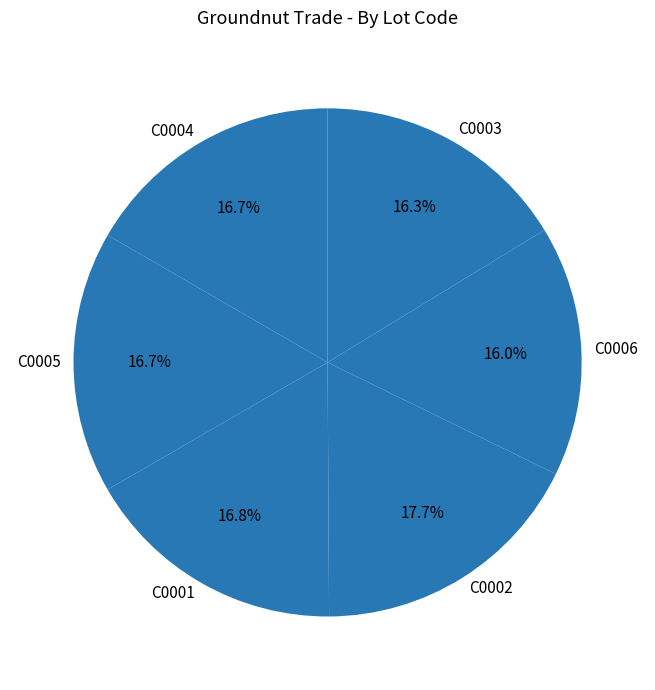

To the nearest percent, what percentage of the pie is C0003?

16%